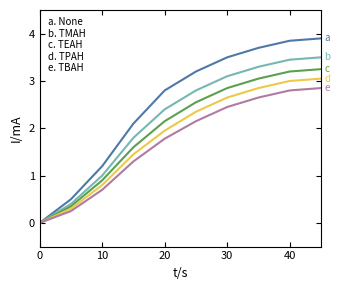

What is the maximum value shown in the chart?

3.9